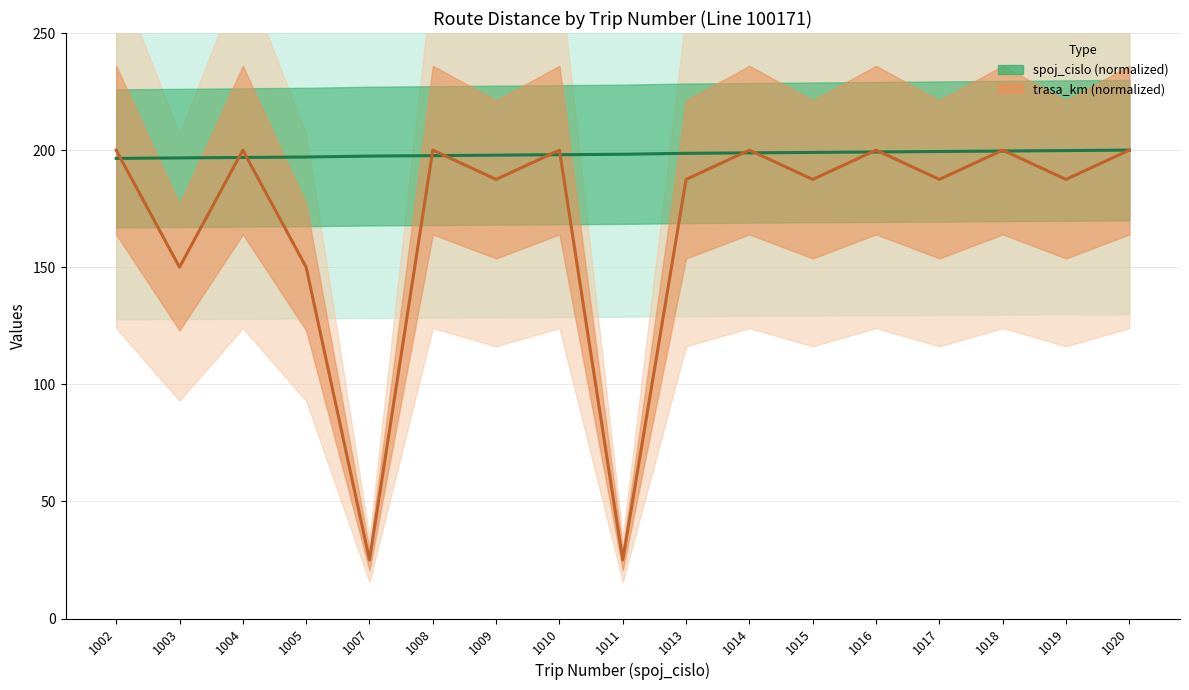

Is it true that spoj_cislo (normalized) equals 197.1 at 1005?

True